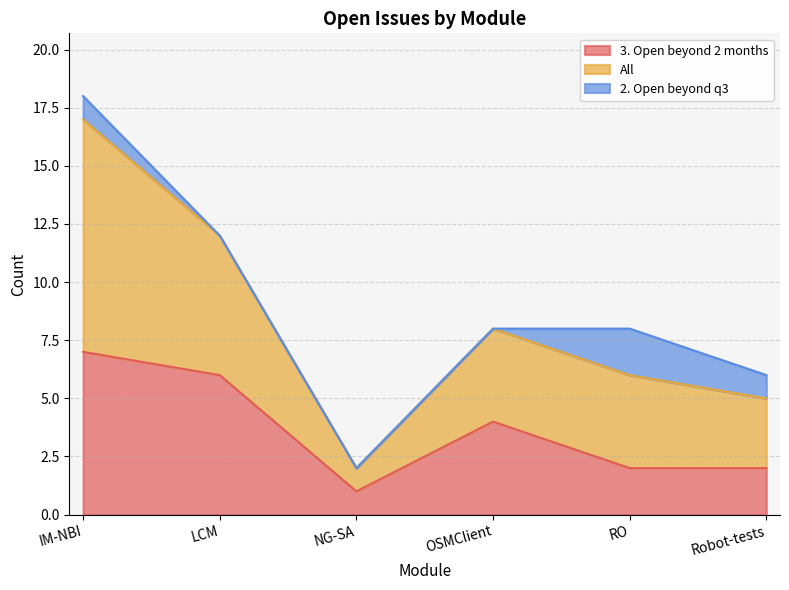

How many values in the 3. Open beyond 2 months series exceed 4?

2